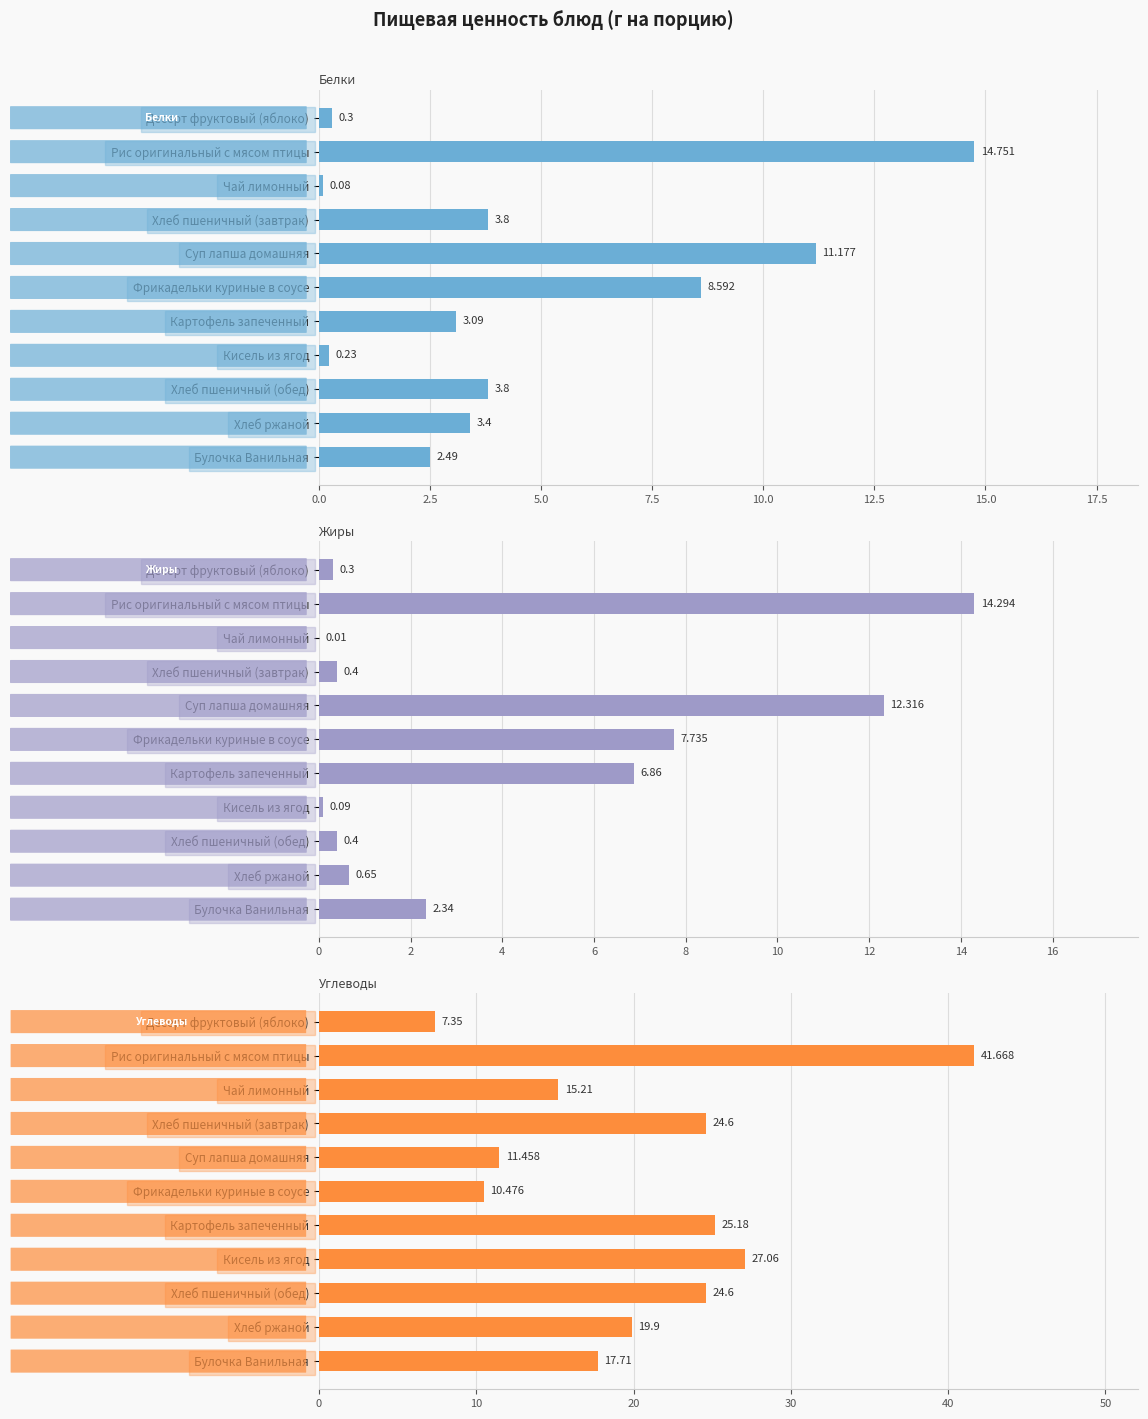

What is the average value of the Белки series?

4.7